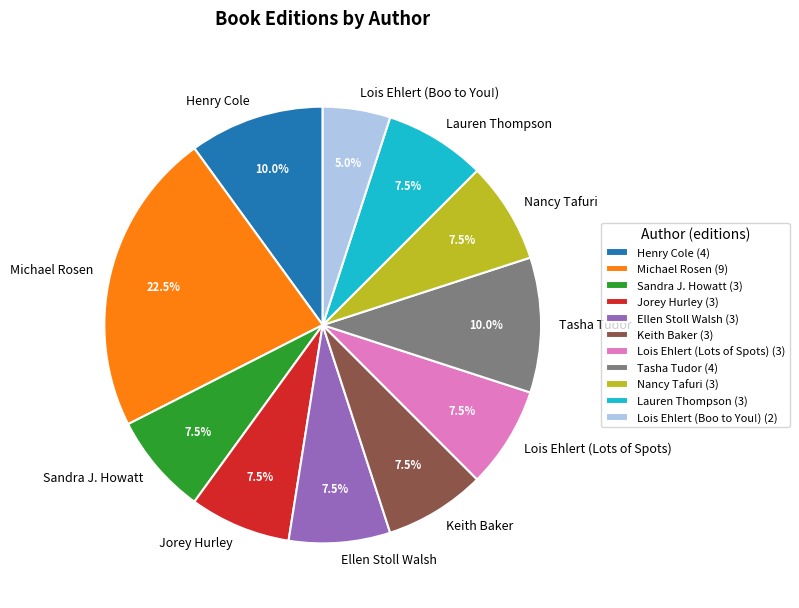

What percentage is NOT represented by Nancy Tafuri?

92.5%